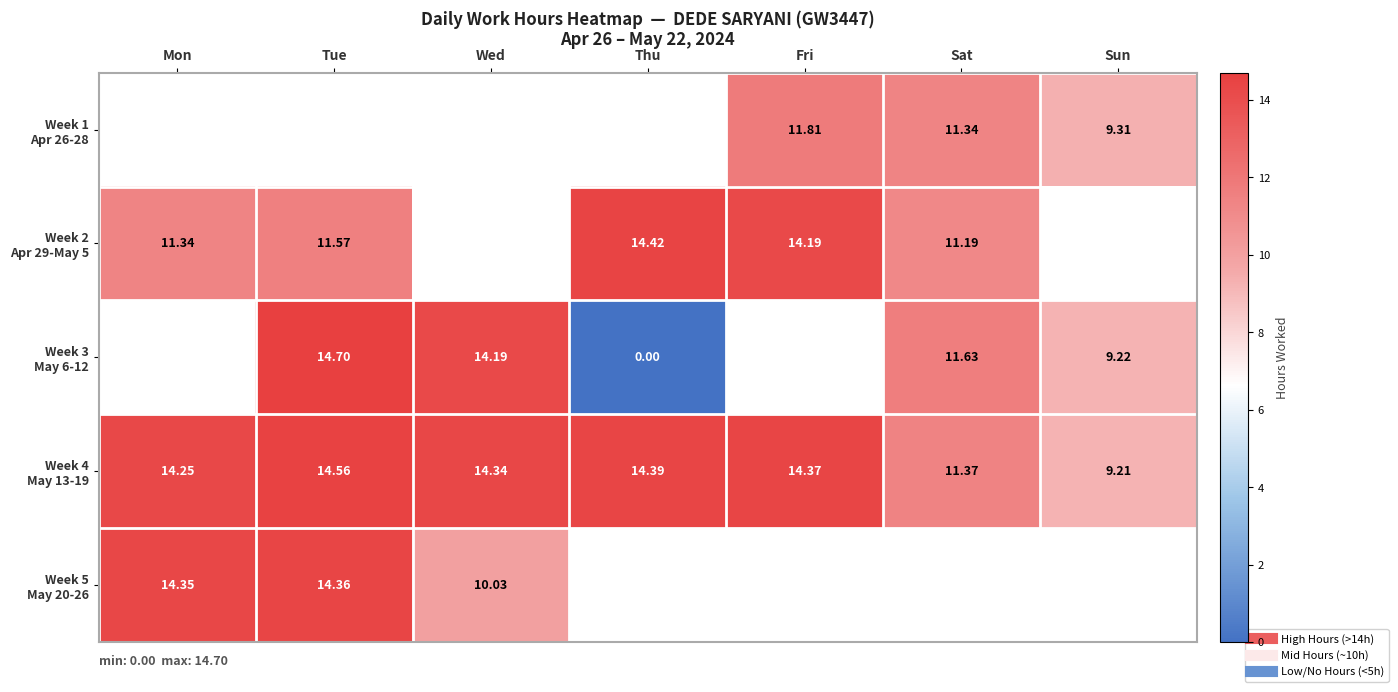

What is the maximum value for Week 4 May 13-19?

14.6